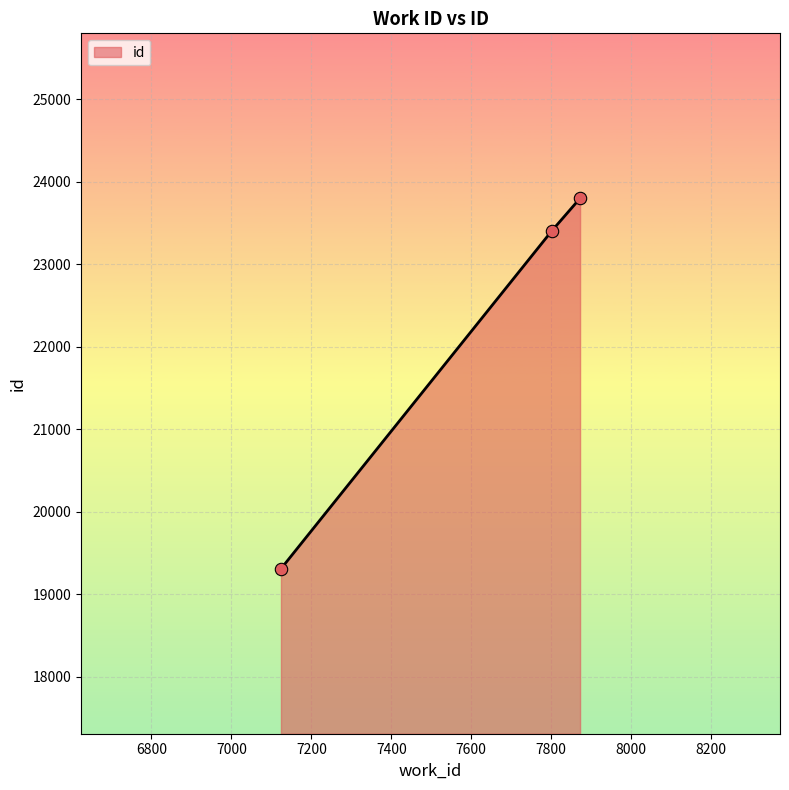

What is the minimum value shown in the chart?

19307